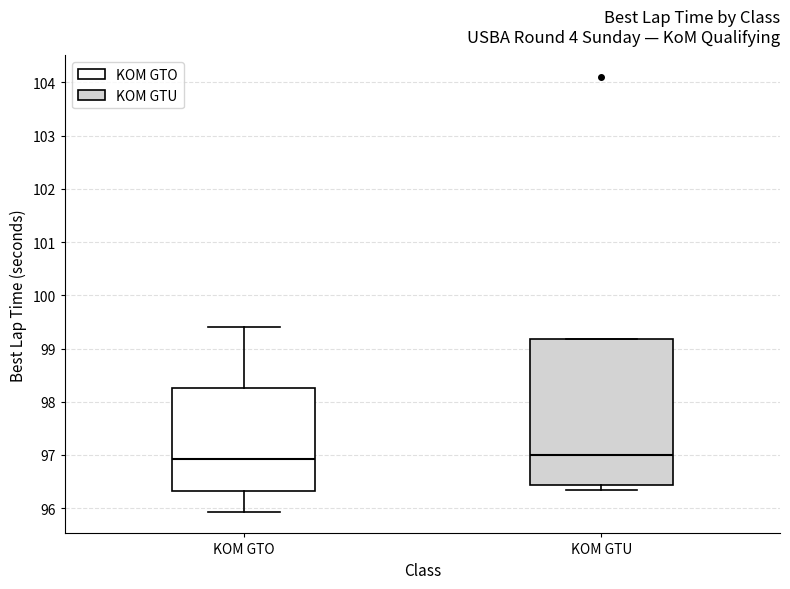

Comparing the boxes themselves (not the whiskers), which one is the tallest?

KOM GTU